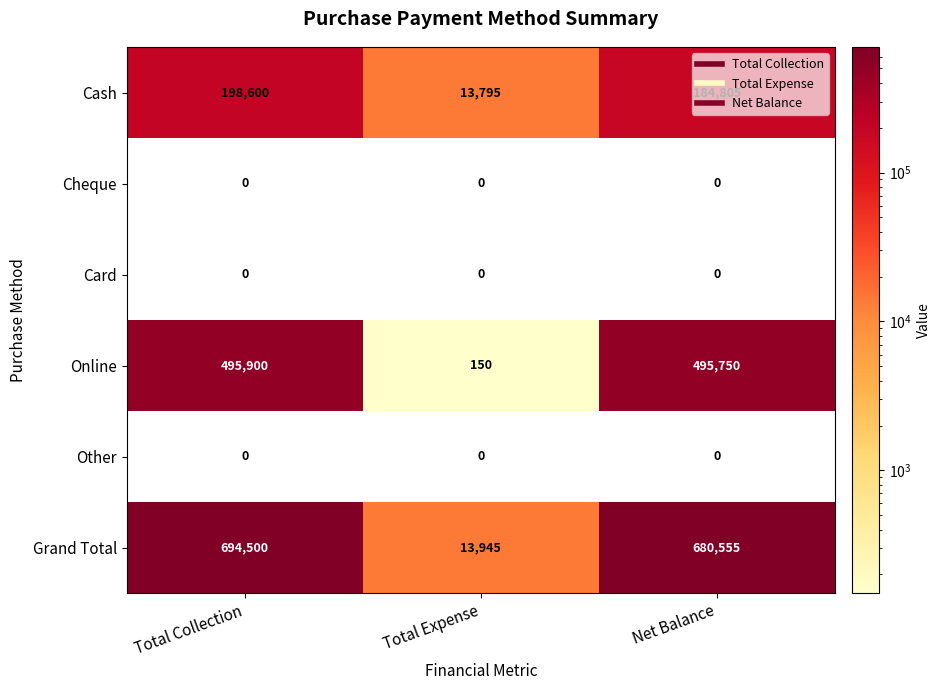

Rank the categories by Online value from lowest to highest.

Total Expense, Net Balance, Total Collection